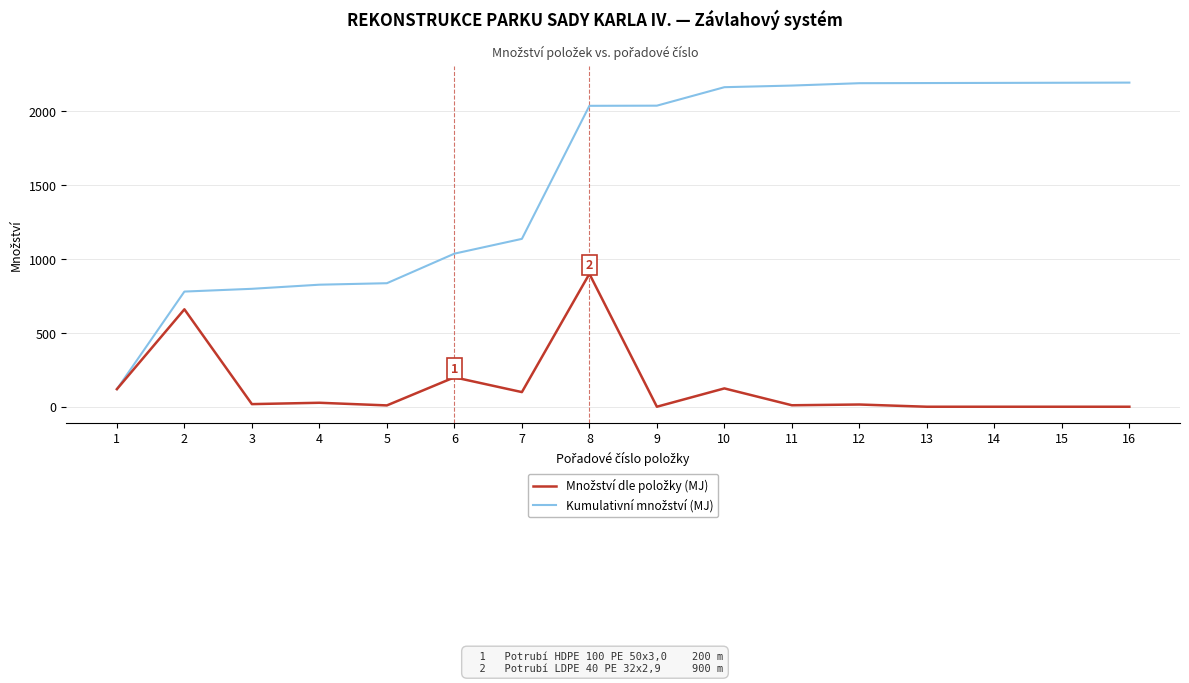

What is the total value across all series at 8?

2936.6